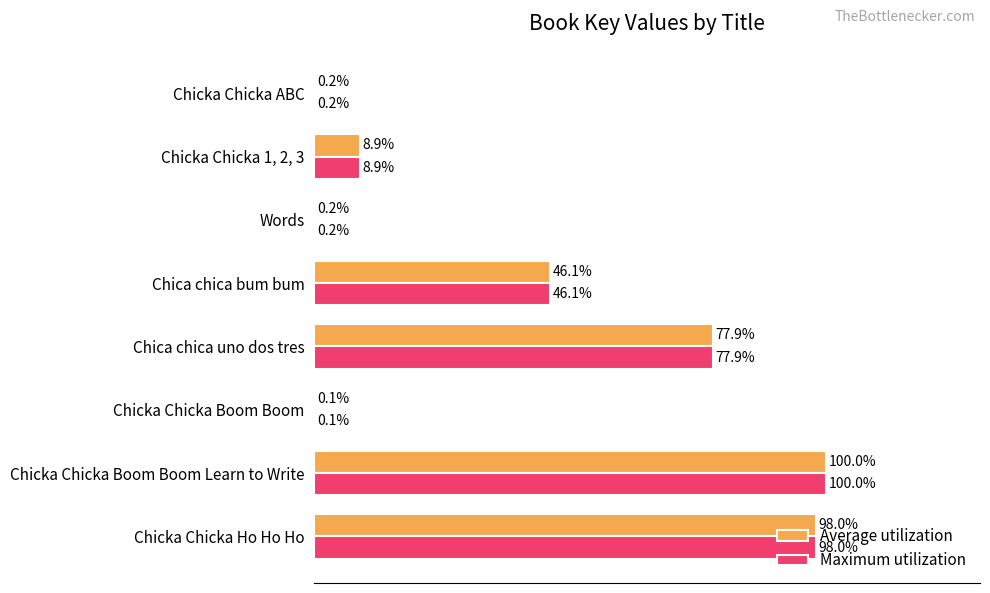

At which label does Maximum utilization reach its peak?

Chicka Chicka Boom Boom Learn to Write